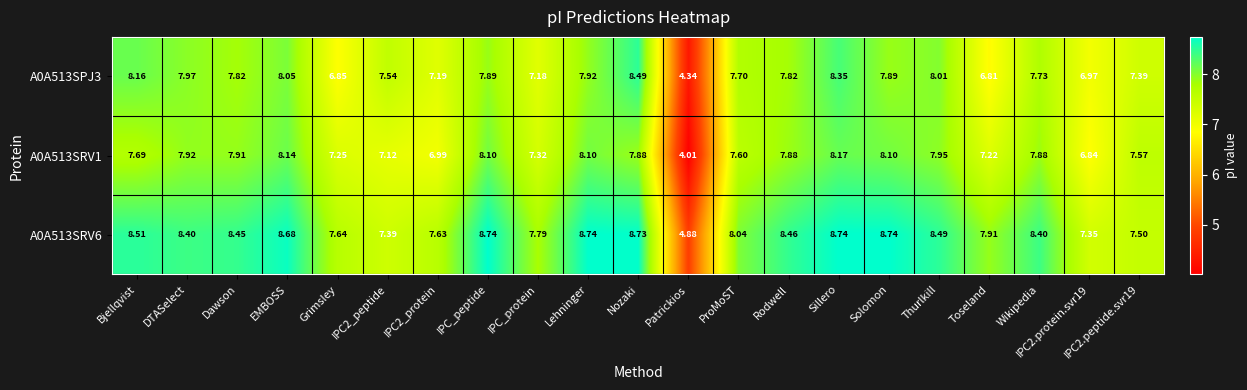

At which category is the sum across all series the highest?

Sillero